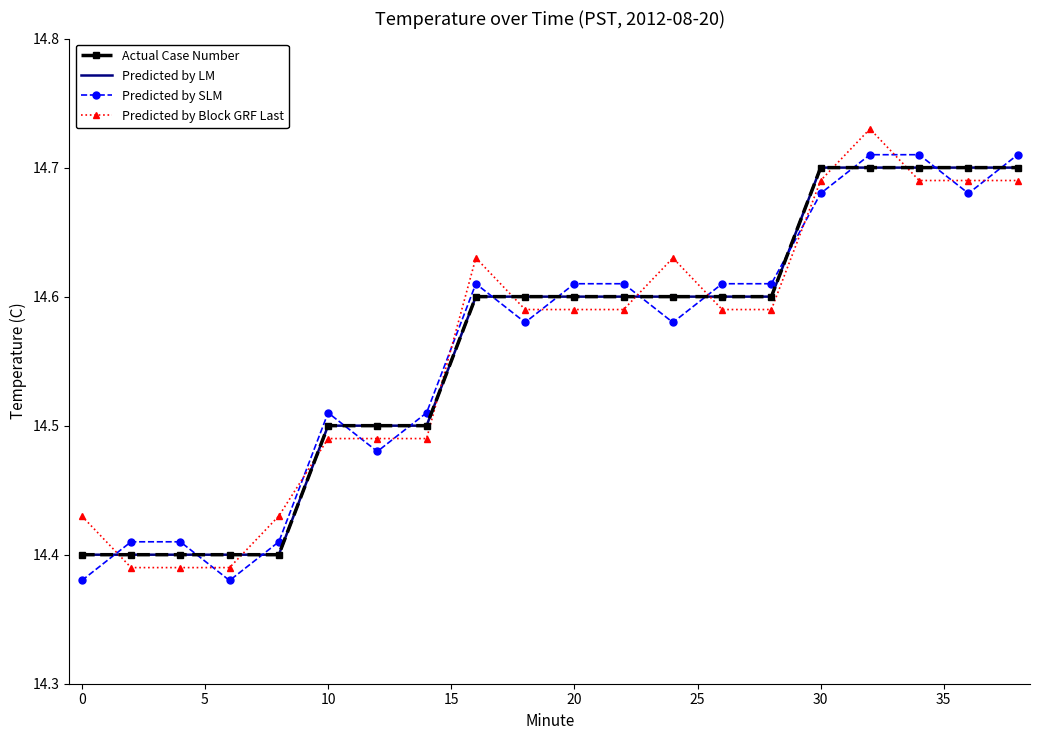

What are all the series names shown in the legend?

Actual Case Number, Predicted by LM, Predicted by SLM, Predicted by Block GRF Last